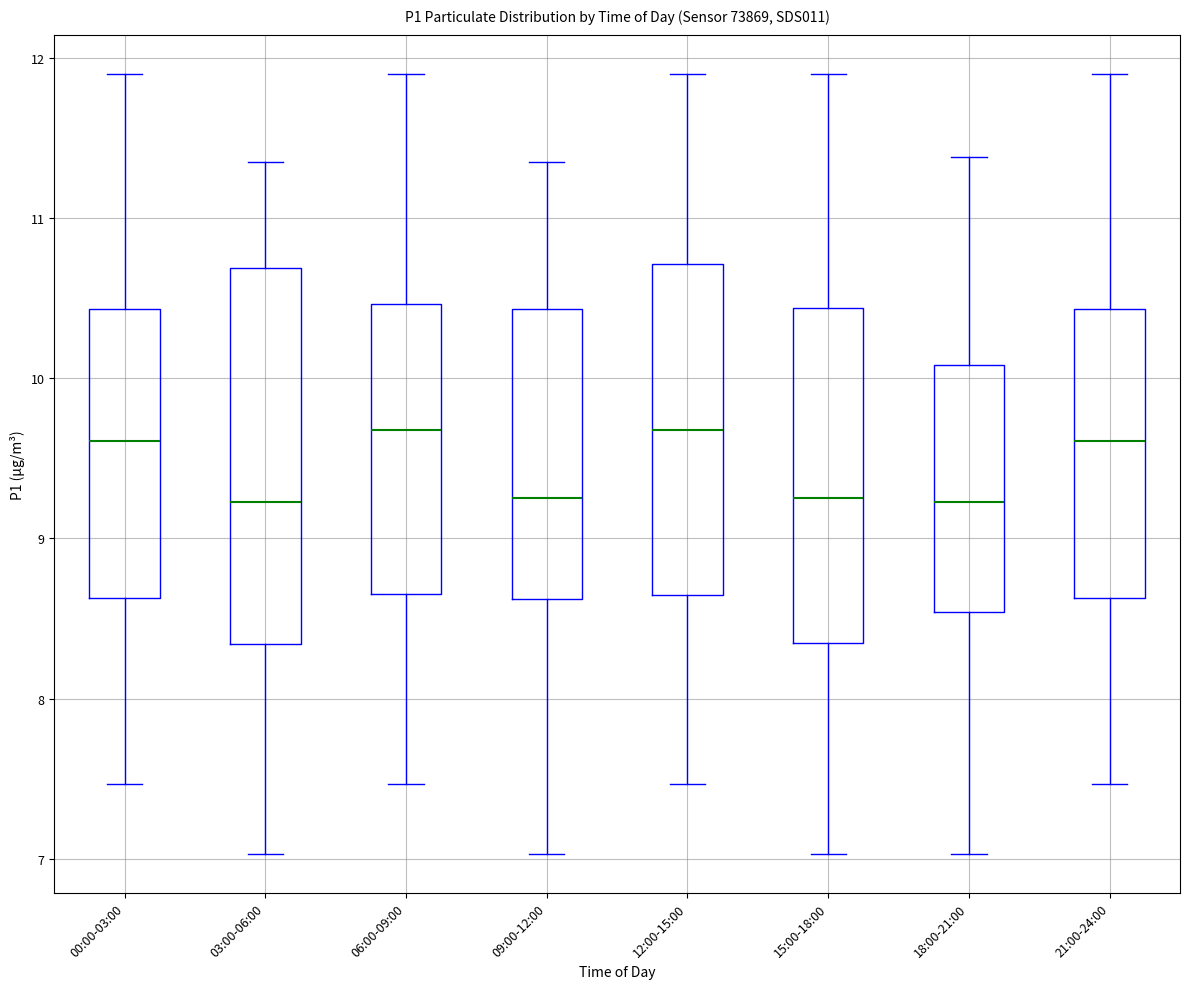

Reading left to right, transcribe this box plot: for each box, give where its median line is, the range the box spans, and where its two whiskers end, as read against the y-axis. The values are not printed on the chart, so give them approximately, as read against the axis.

00:00-03:00: median 9.6, box 8.6 to 10.4, whiskers 7.5 to 11.9
03:00-06:00: median 9.2, box 8.3 to 10.7, whiskers 7.0 to 11.4
06:00-09:00: median 9.7, box 8.7 to 10.5, whiskers 7.5 to 11.9
09:00-12:00: median 9.3, box 8.6 to 10.4, whiskers 7.0 to 11.4
12:00-15:00: median 9.7, box 8.6 to 10.7, whiskers 7.5 to 11.9
15:00-18:00: median 9.3, box 8.4 to 10.4, whiskers 7.0 to 11.9
18:00-21:00: median 9.2, box 8.5 to 10.1, whiskers 7.0 to 11.4
21:00-24:00: median 9.6, box 8.6 to 10.4, whiskers 7.5 to 11.9